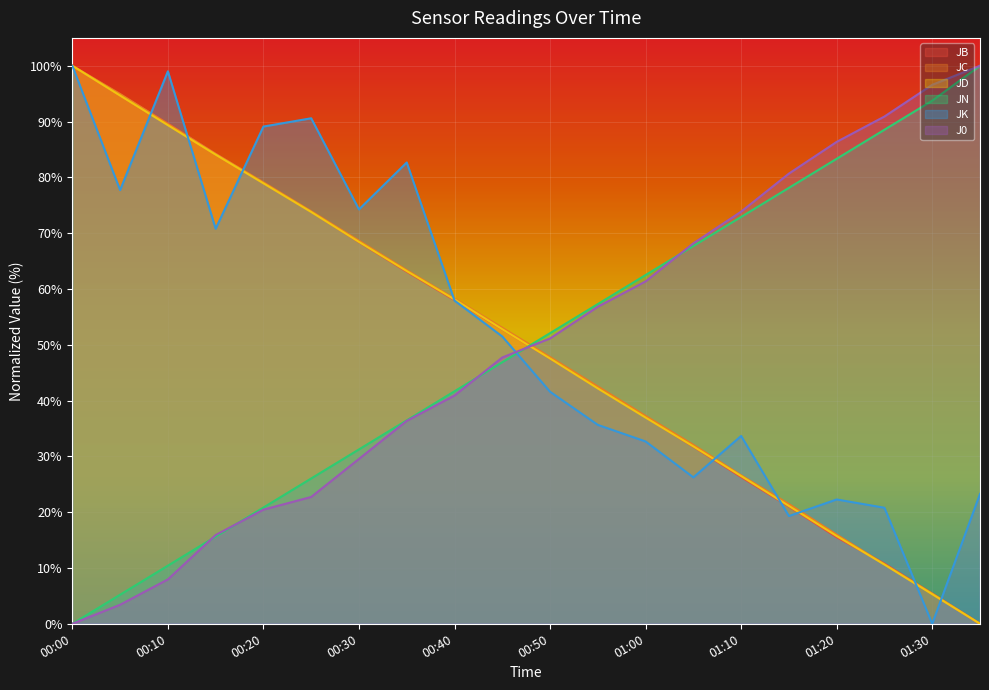

Which series has the largest range (max minus min)?

JB